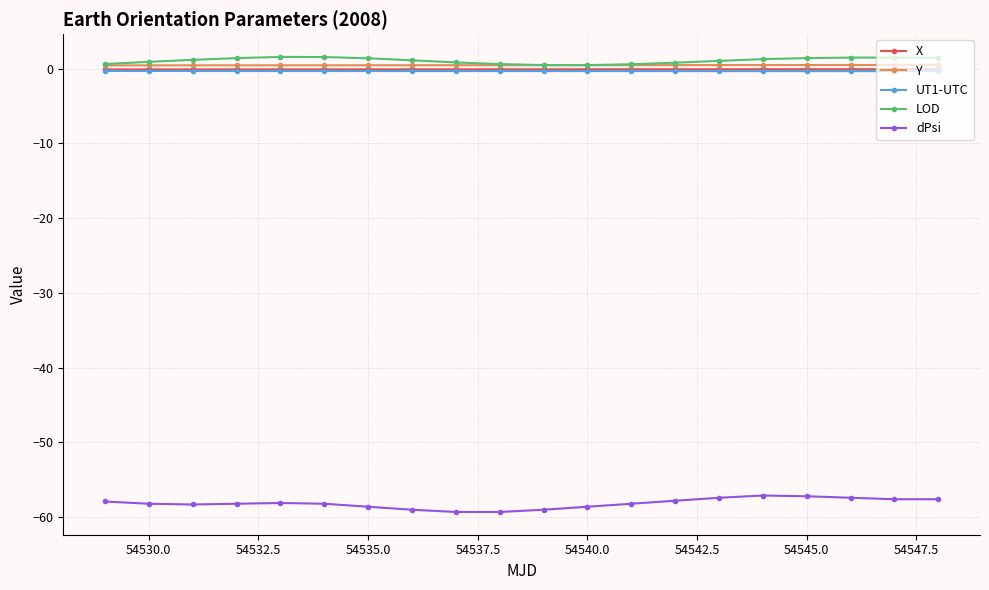

Does the chart display data point markers on the line(s)?

Yes